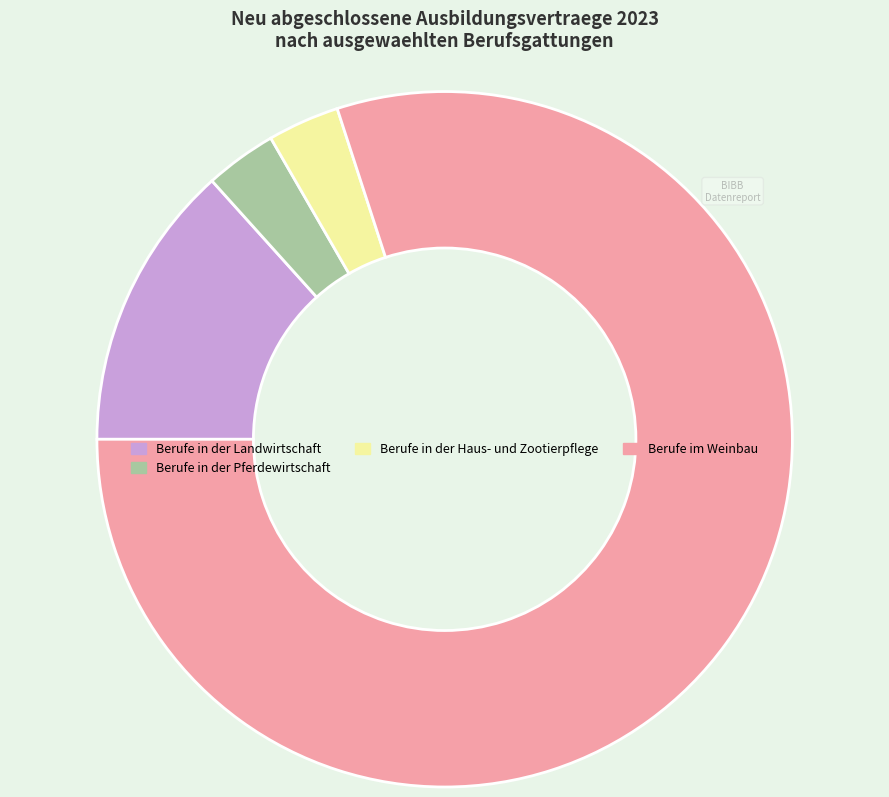

Does Berufe im Weinbau account for over 50% of the chart?

Yes